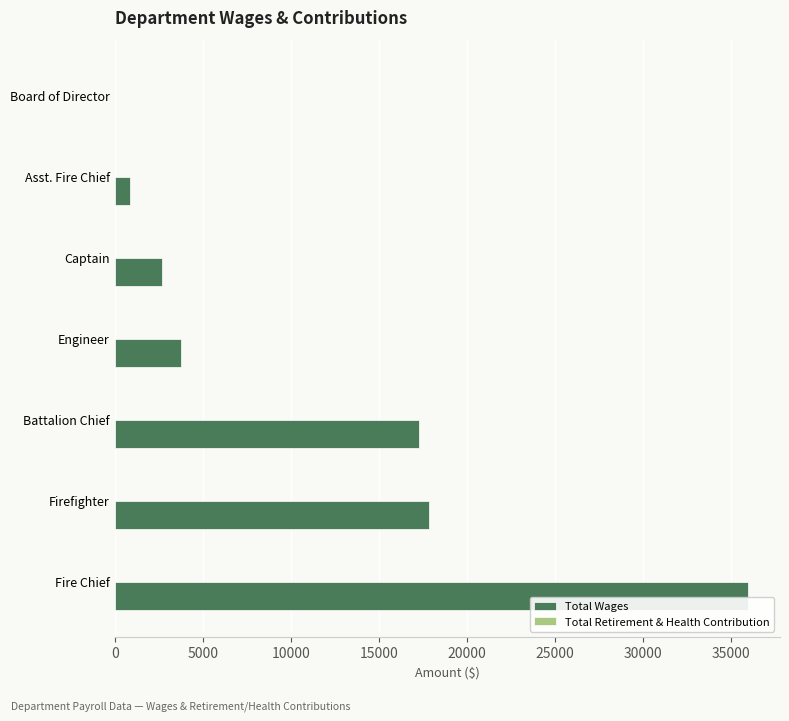

What is the sum of all values?

78441